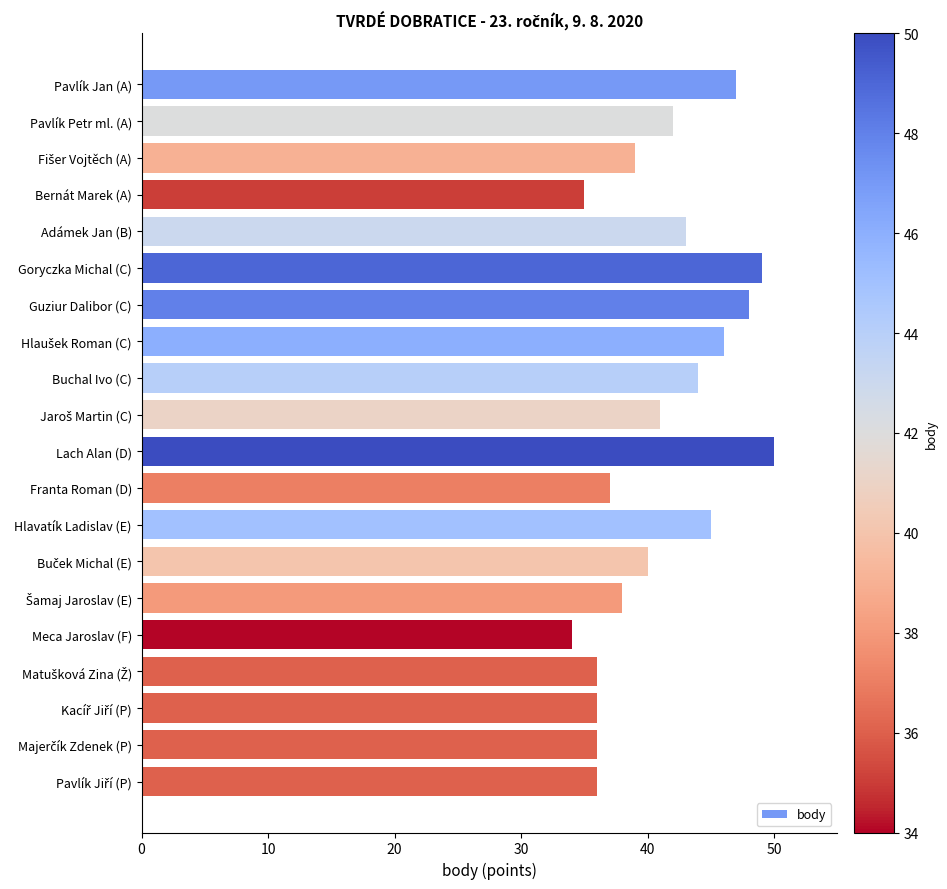

What is the change in value from Bernát Marek (A) to Goryczka Michal (C)?

+14